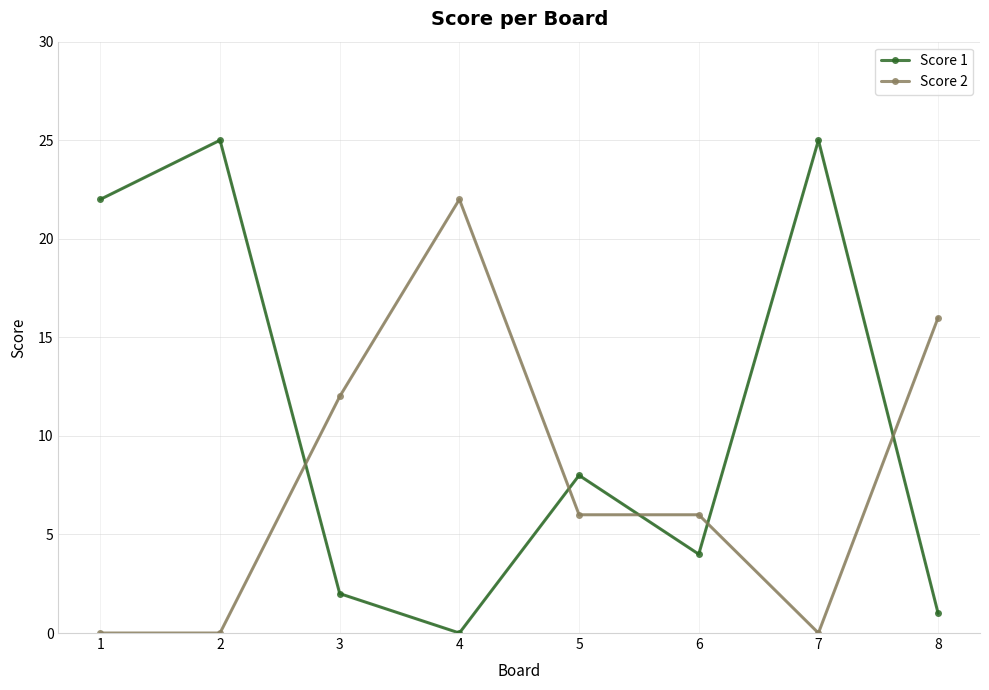

Between which two adjacent categories do Score 1 and Score 2 first intersect?

2 and 3